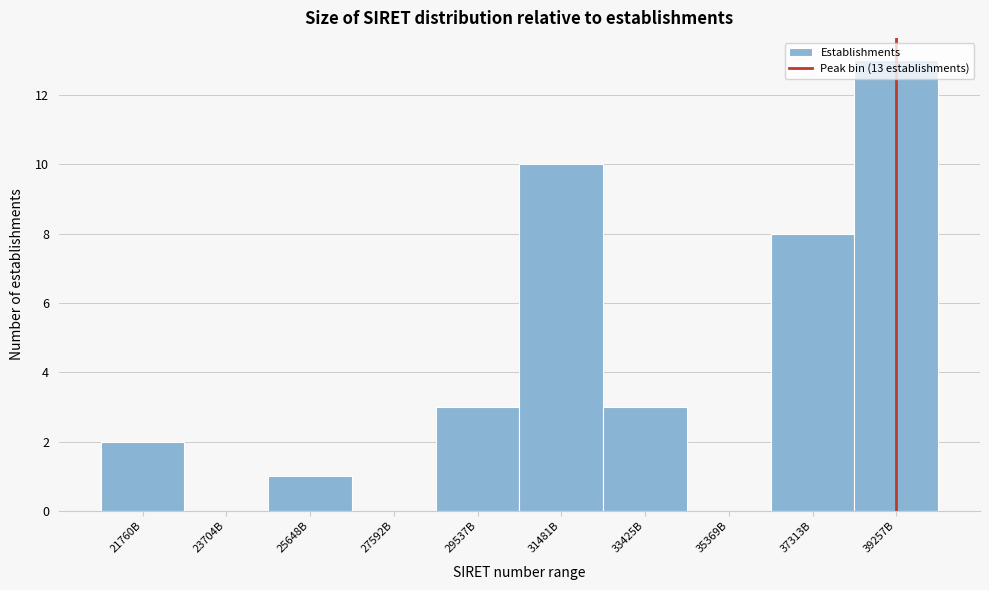

Where is the data nearest to the value 6?

37313B